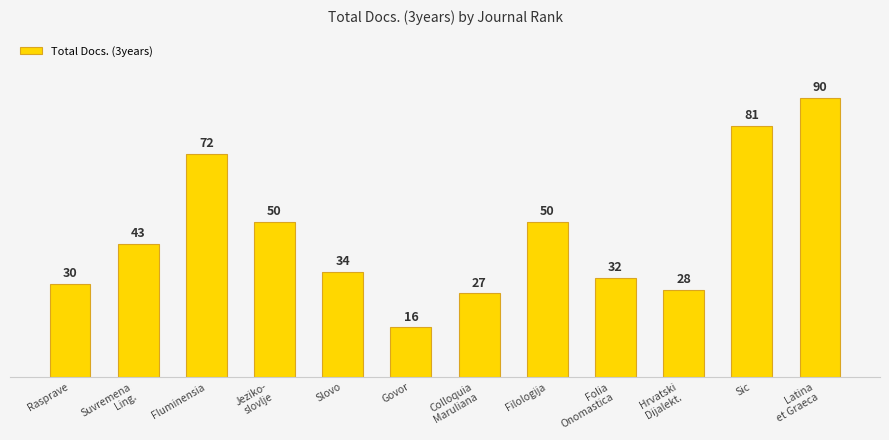

How many data points does each series have?

12